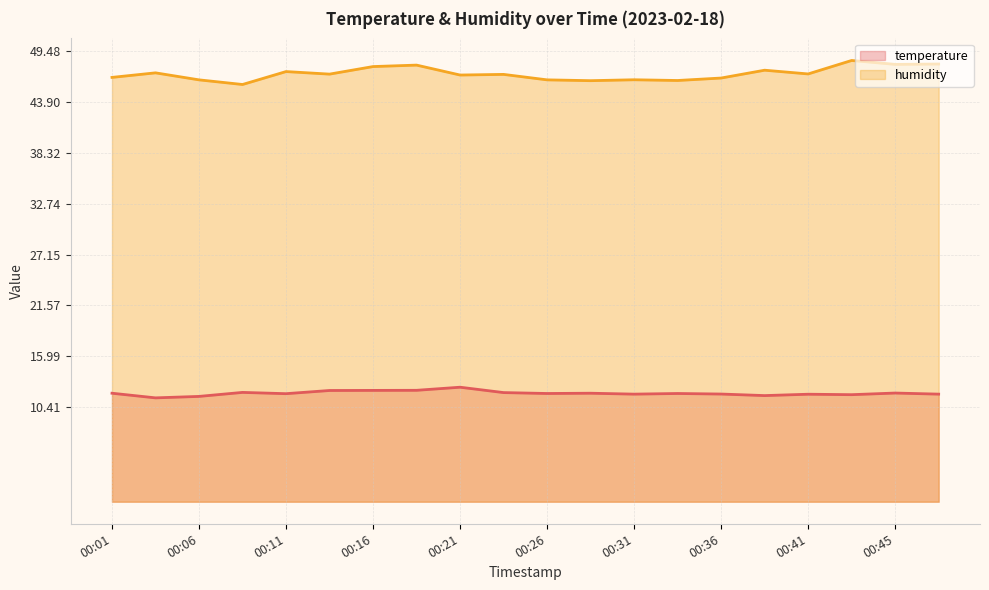

List the labels in order of humidity value, smallest first.

00:09, 00:28, 00:33, 00:06, 00:26, 00:31, 00:36, 00:01, 00:21, 00:23, 00:14, 00:41, 00:04, 00:11, 00:38, 00:16, 00:19, 00:45, 00:48, 00:43